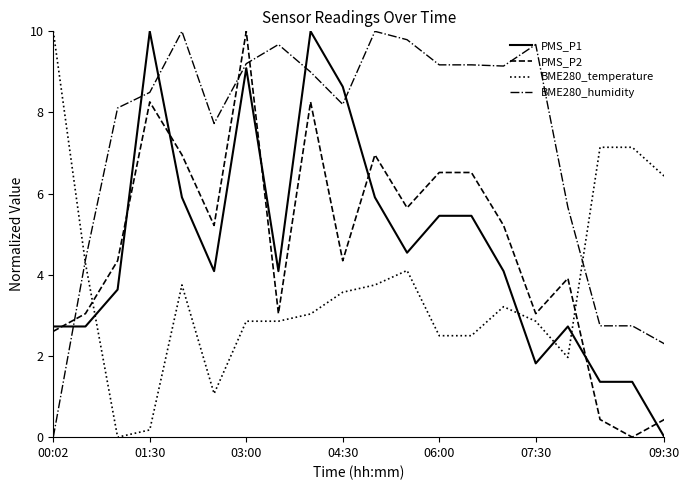

What is the maximum value for PMS_P1?

10.0